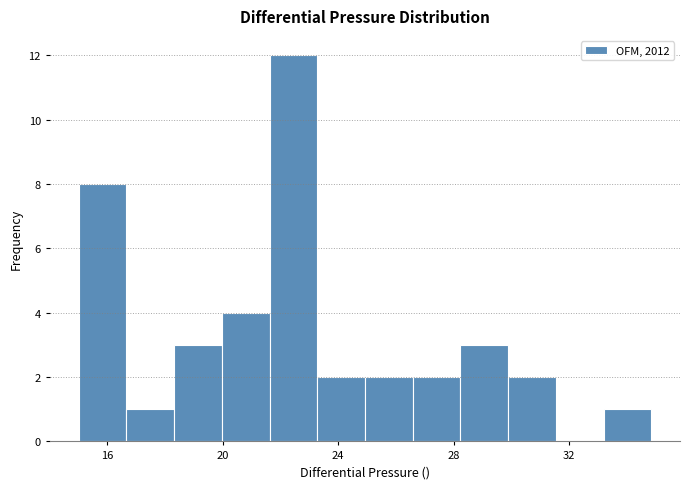

Around what value on the x-axis is the tallest bar? Give the approximate position of its centre, as read against the axis.

22.5